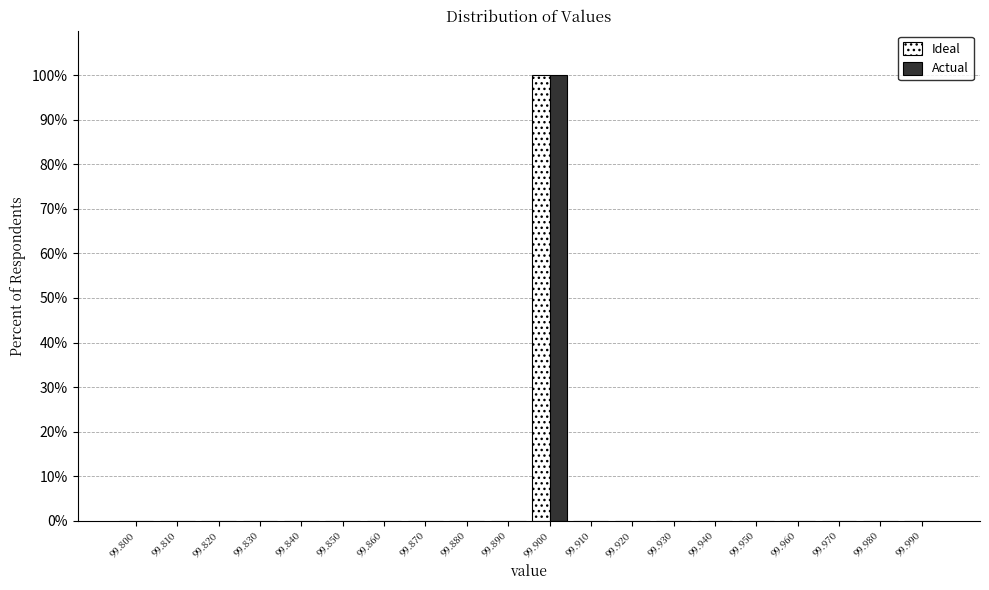

True or false: Actual has a value of 0 at 99.820.

True